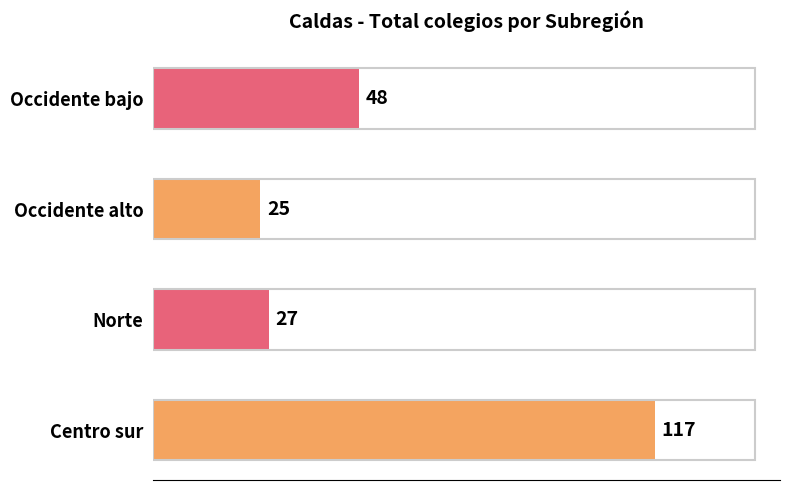

True or false: the data shows 12 at Occidente bajo.

False